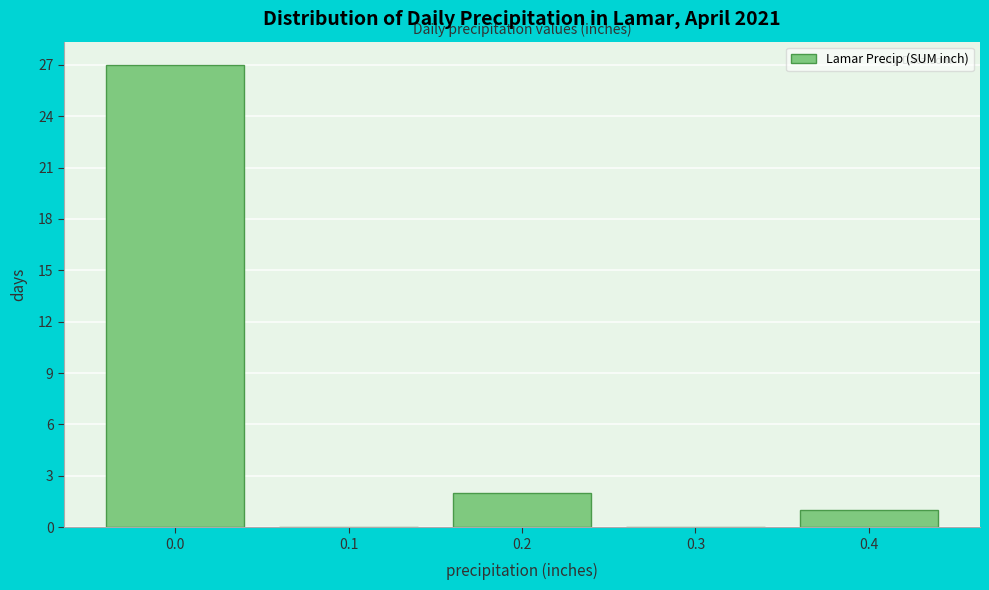

Reading left to right, transcribe this chart: for each bar, give the range it covers on the x-axis and its height. The values are not printed on the chart, so give them approximately, as read against the axis.

-0.05 to 0.05: 27
0.05 to 0.15: 0
0.15 to 0.25: 2
0.25 to 0.35: 0
0.35 to 0.45: 1